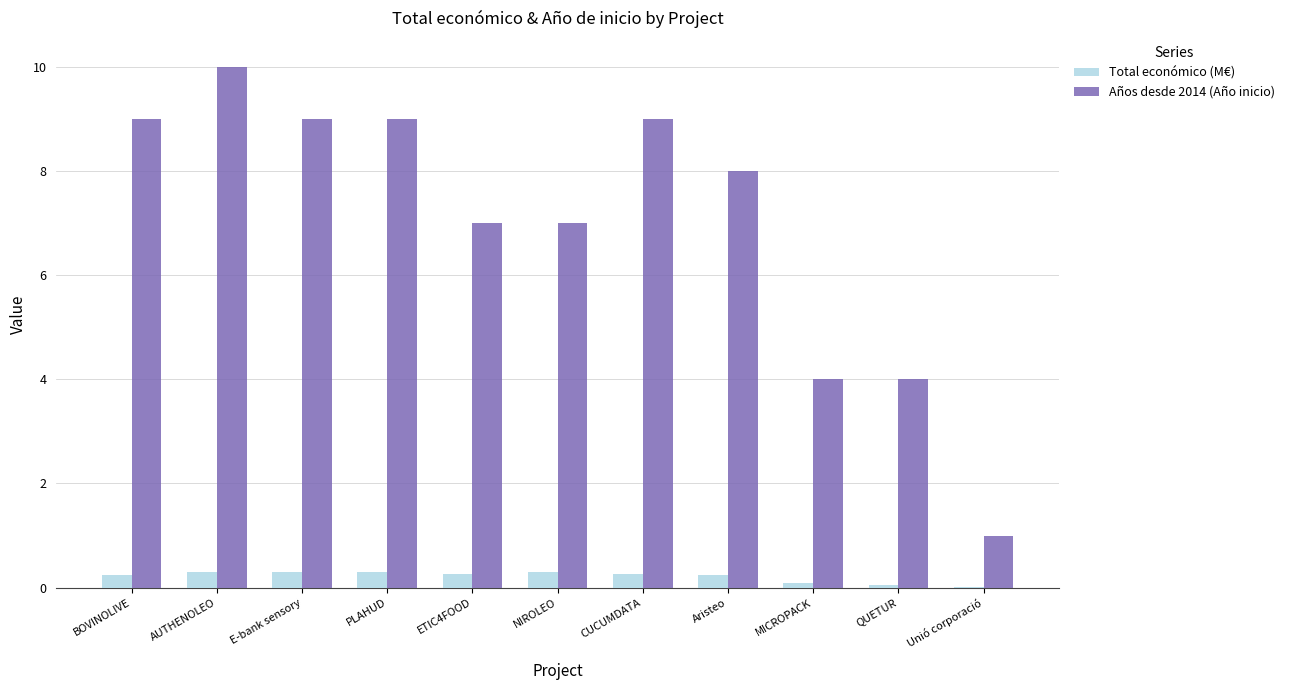

At which category does the chart reach its peak across all series?

AUTHENOLEO